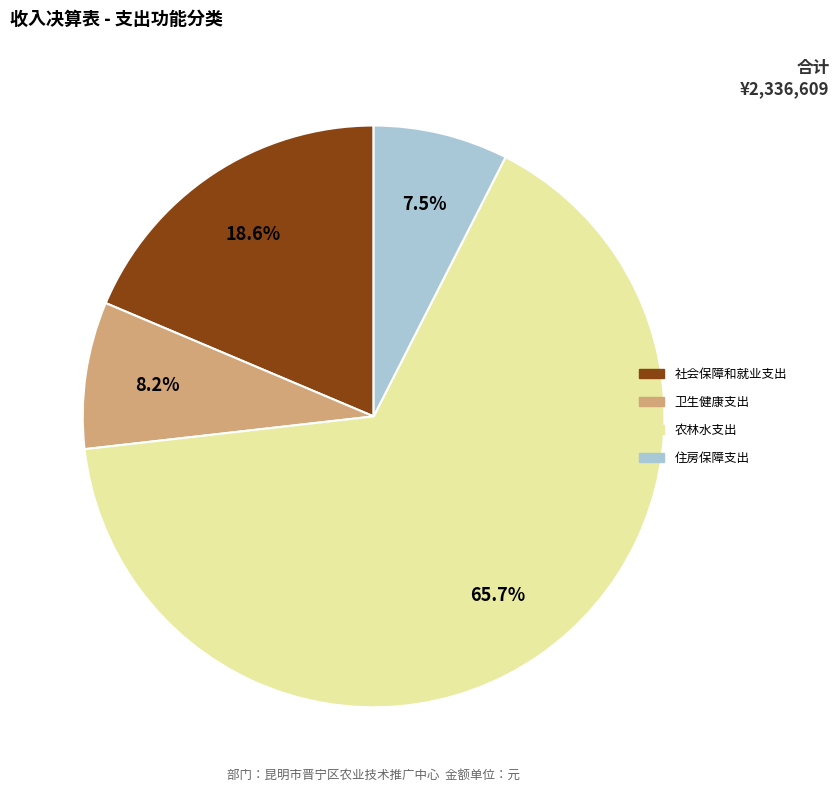

True or false: 农林水支出 accounts for 66% of the total.

True